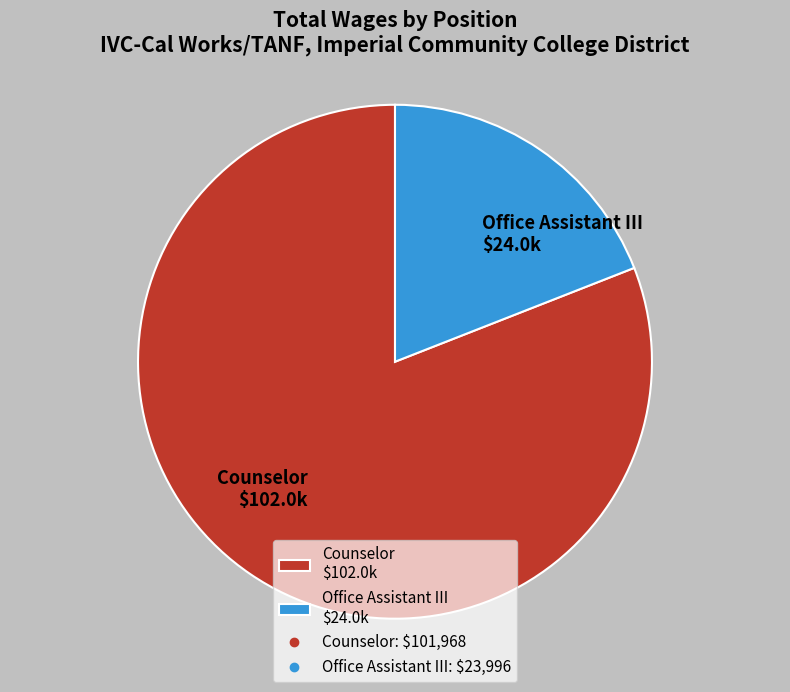

Is it true that Counselor $102.0k is 92% of the pie?

False